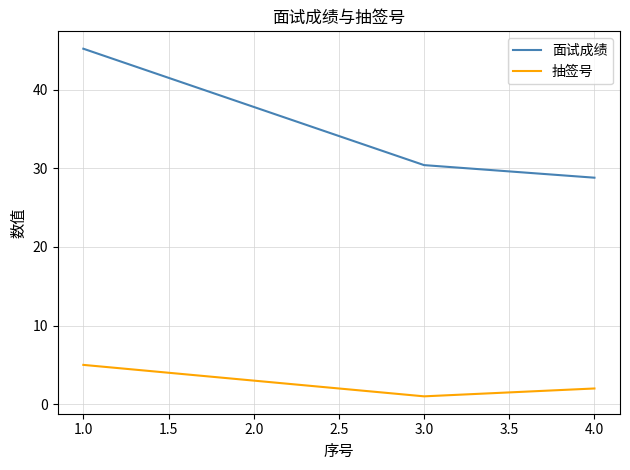

What is the total value across all series at 4.0?

30.8